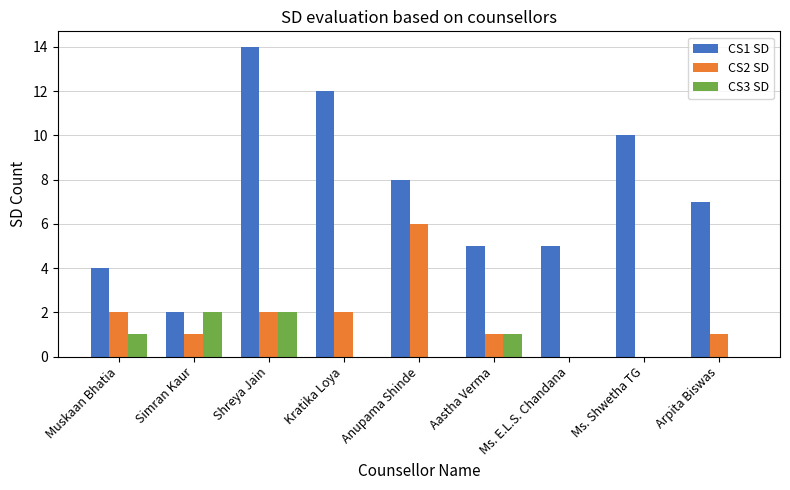

What is the sum of the CS3 SD values at Muskaan Bhatia and Shreya Jain?

3